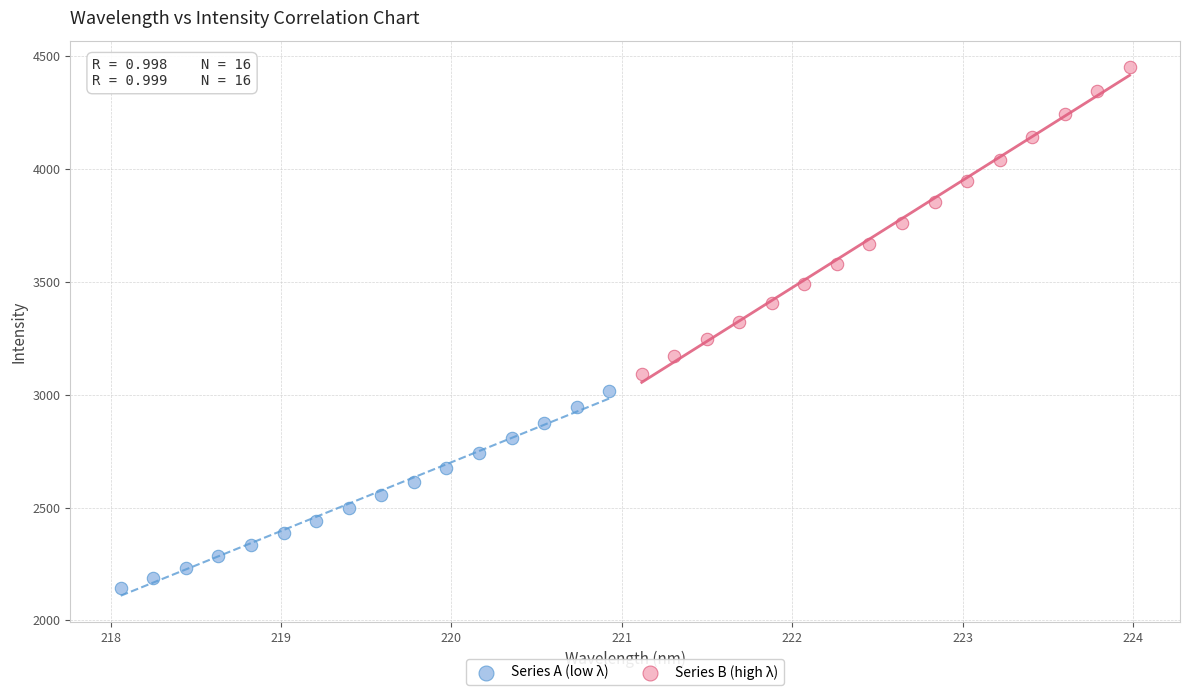

Which series contains the lowest Y value?

Series A (low λ)